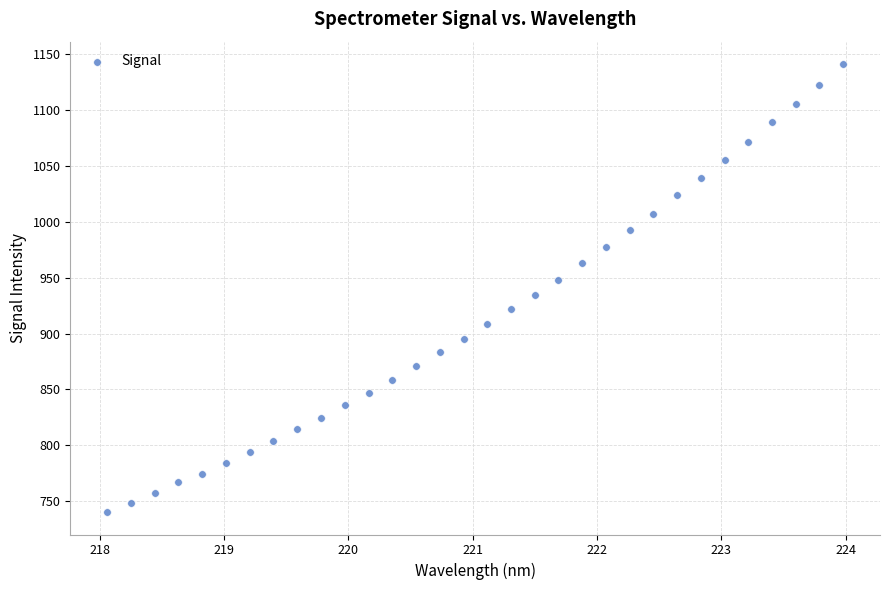

What is the range of X values (max minus min)?

5.9